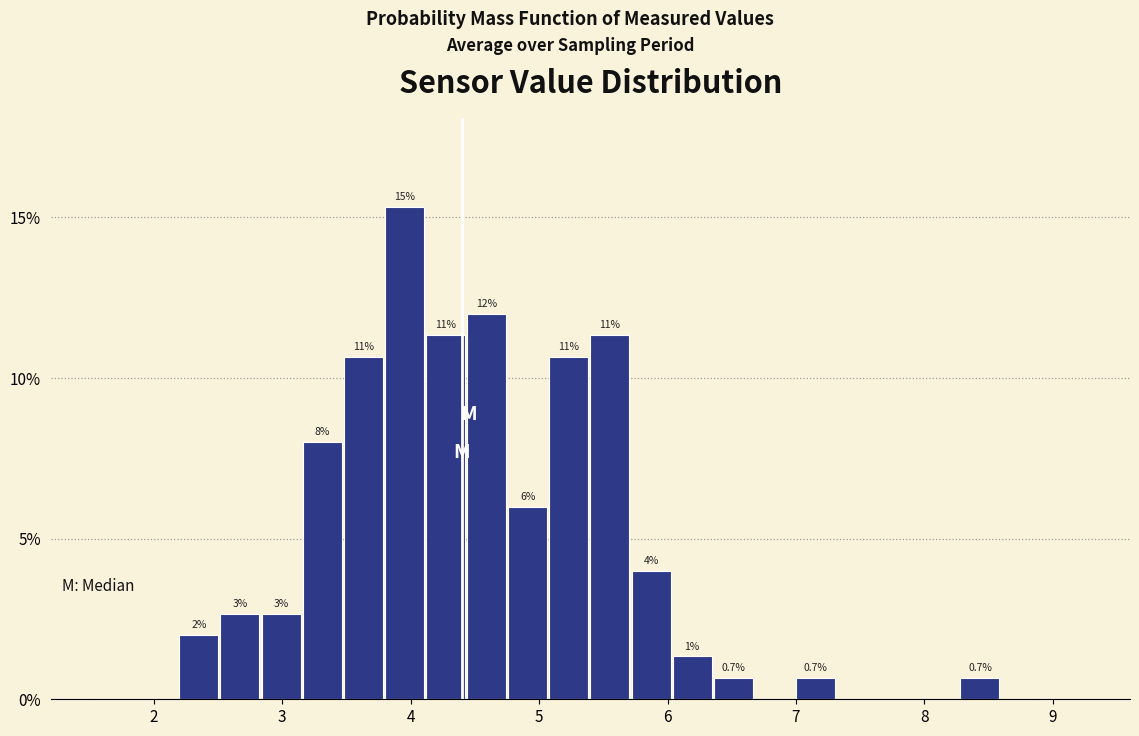

Read against the x-axis, roughly where is the centre of the tallest bar?

4.0